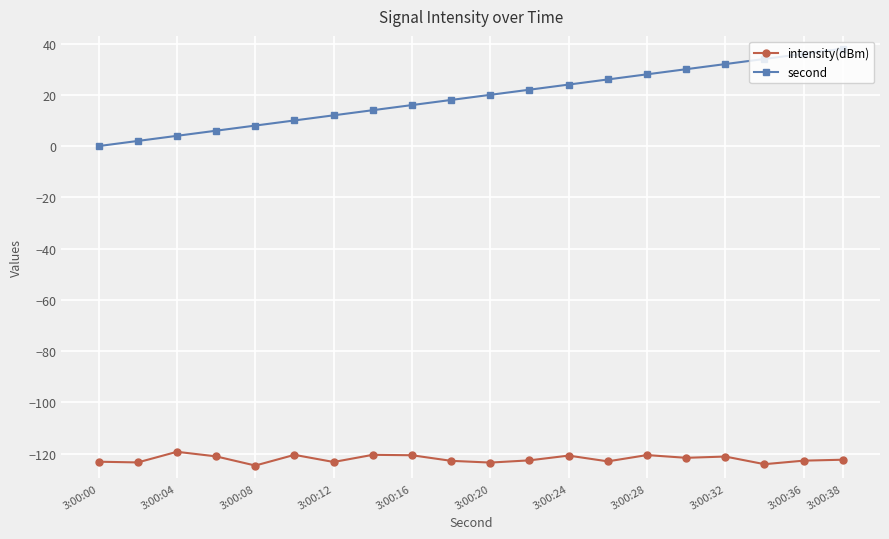

How many categories are shown in the chart?

20